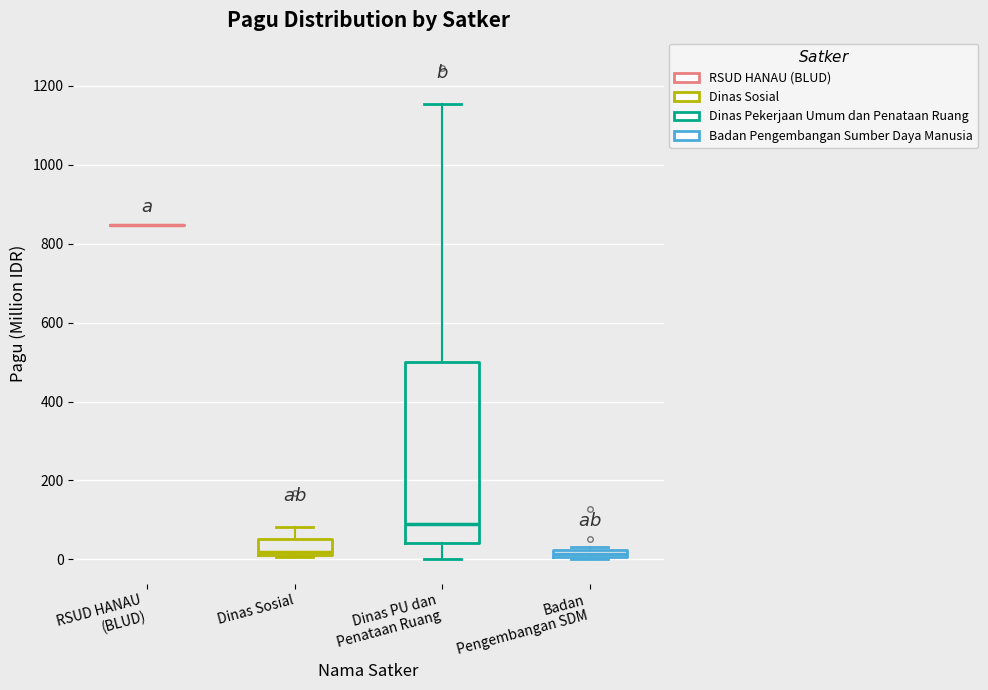

Where is the lower edge of the box for Badan Pengembangan SDM on the y-axis? The values are not printed on the chart, so give them approximately, as read against the axis.

0